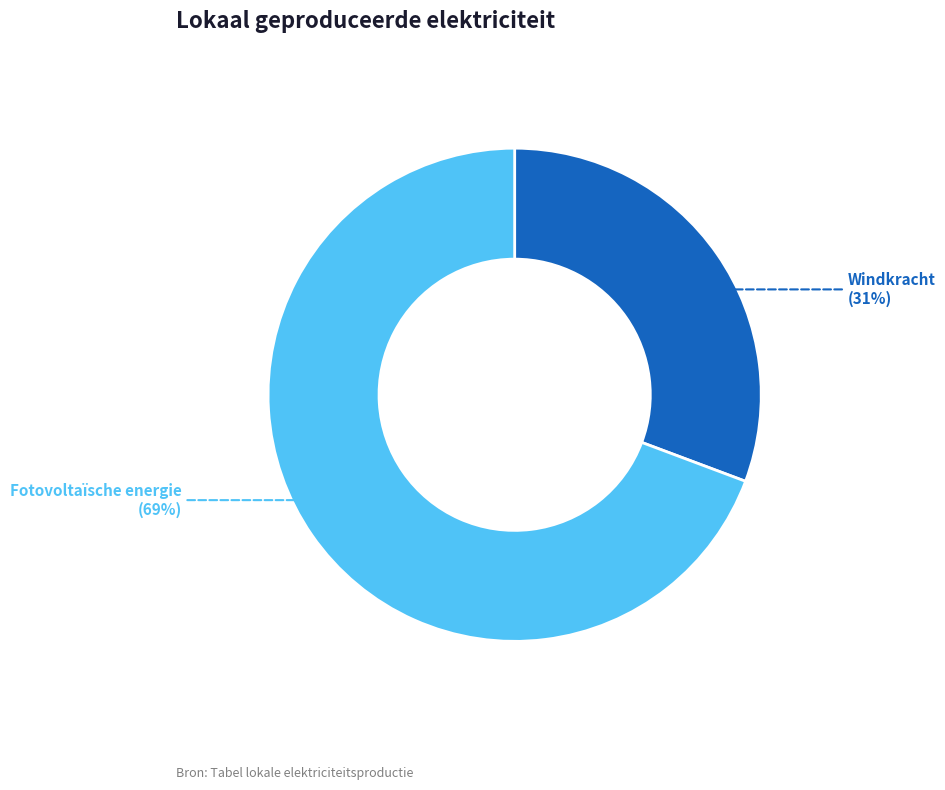

Between Fotovoltaïsche energie and Windkracht, which is larger?

Fotovoltaïsche energie